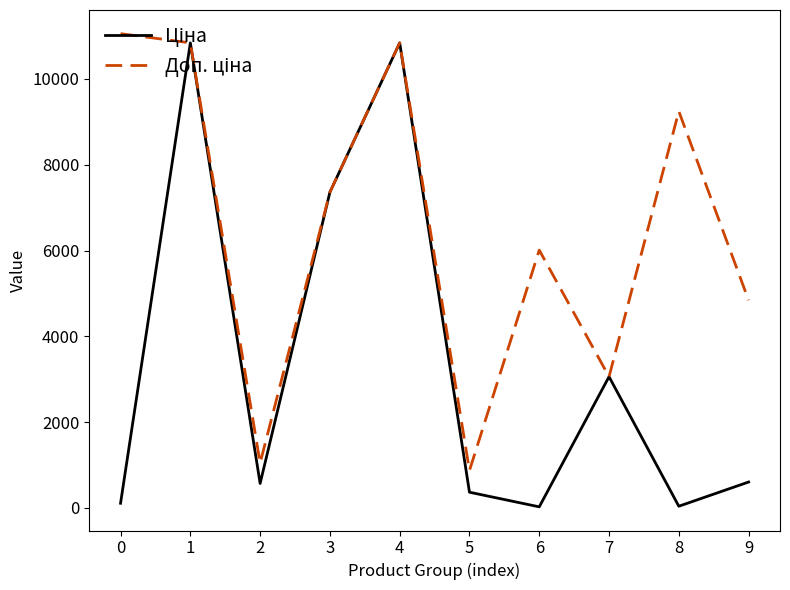

What is the difference between the highest and lowest values at 5?

506.4